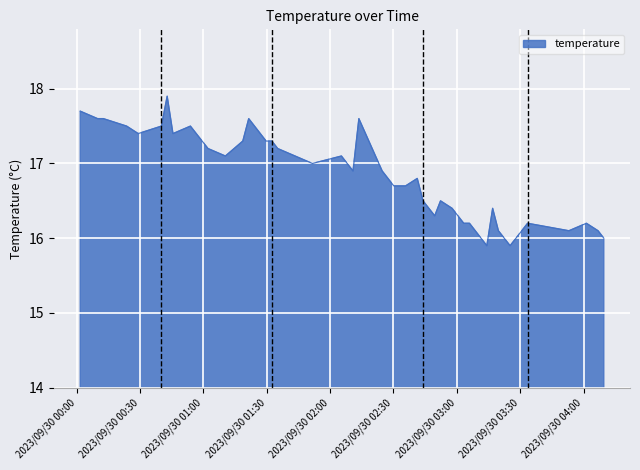

How many distinct data groups are displayed?

1